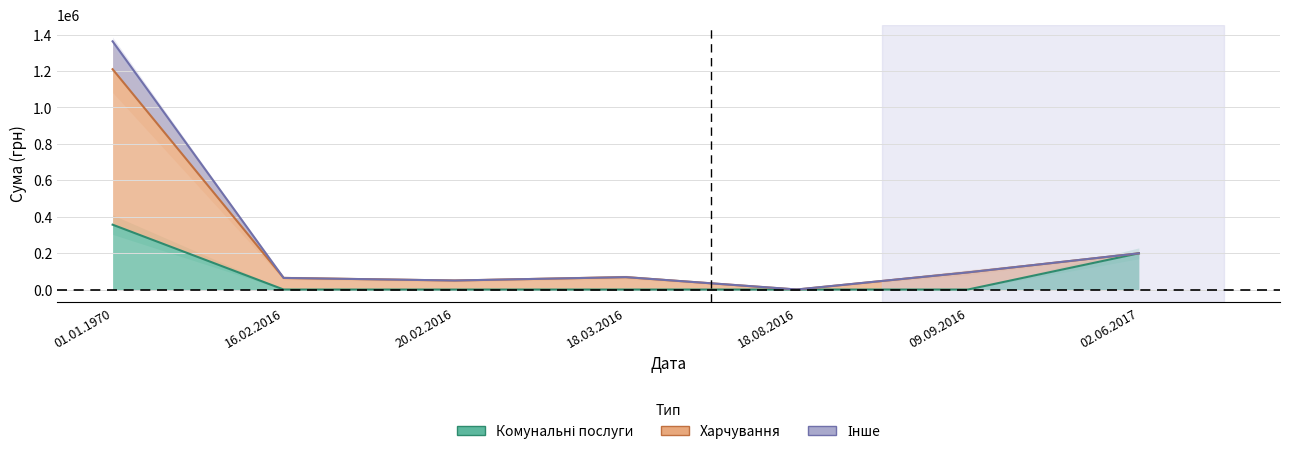

Does the chart display data point markers on the line(s)?

No